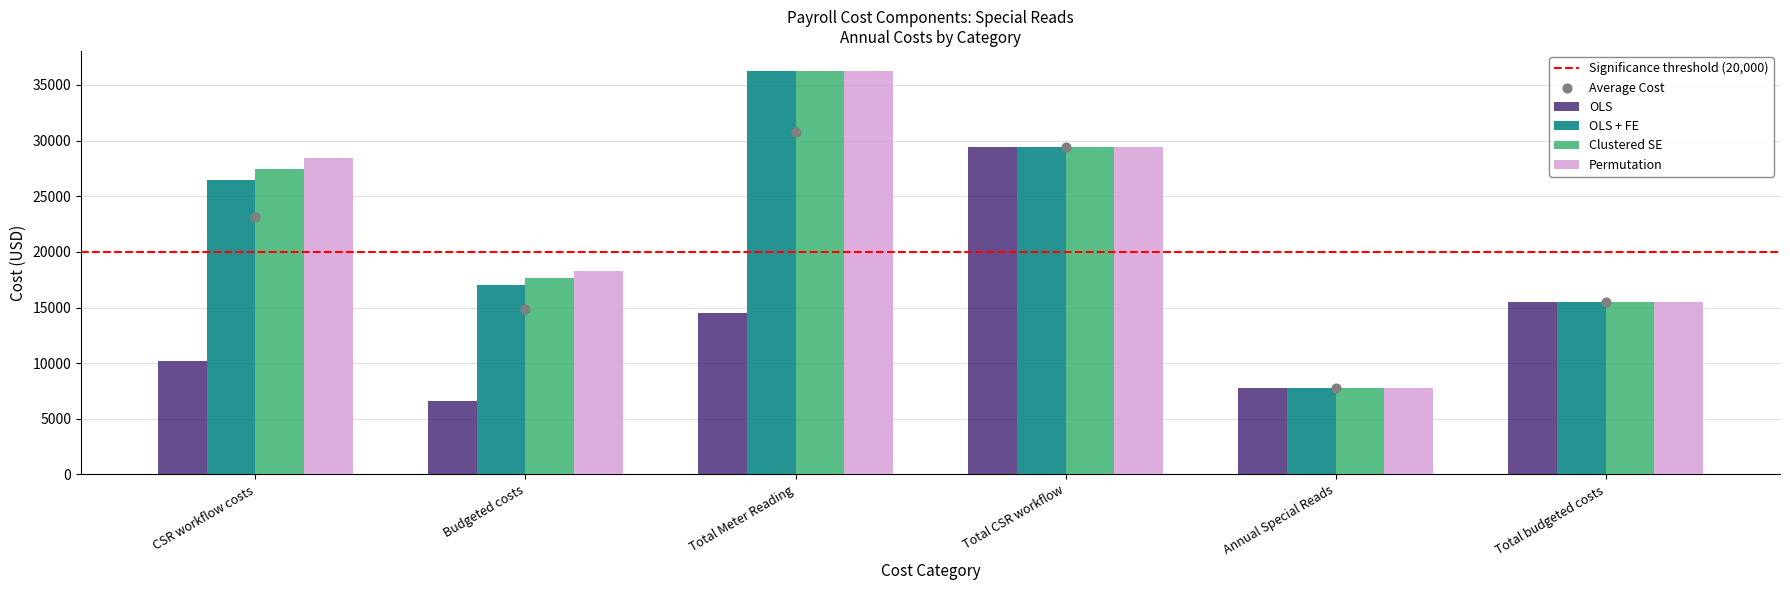

Which series reaches the maximum Y coordinate?

OLS + FE